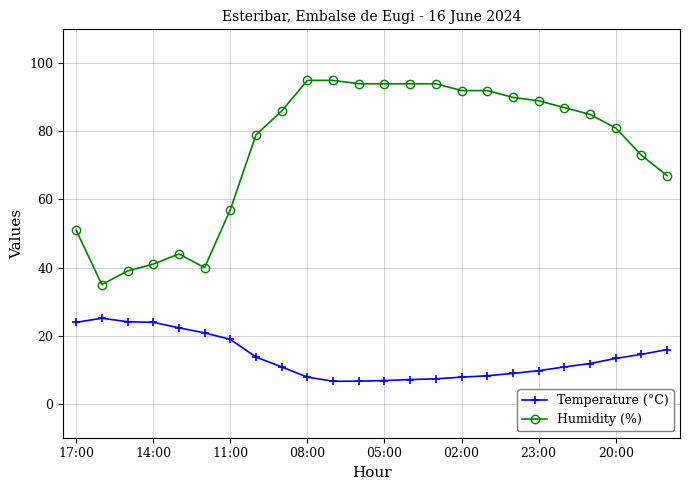

Which series has the widest spread of values?

Humidity (%)